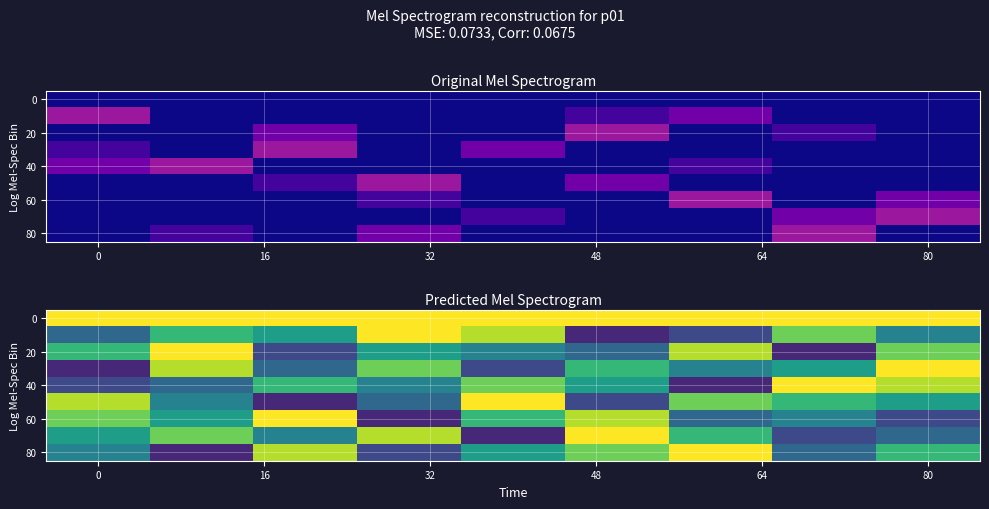

What is the difference between the highest and lowest values at 7?

0.9